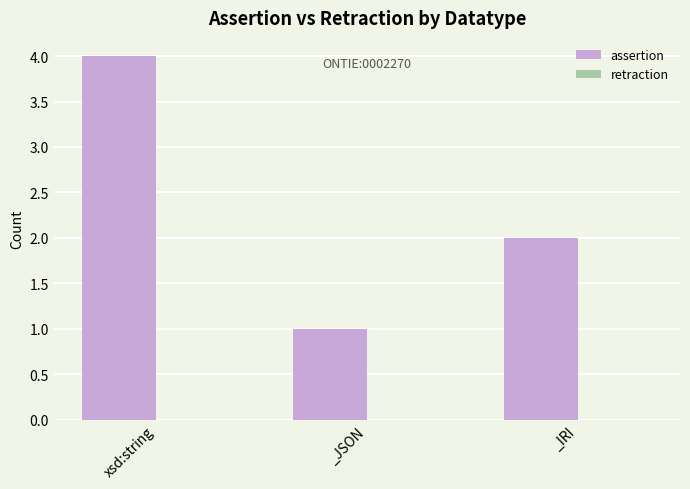

Which label corresponds to the smallest value in the chart?

_JSON